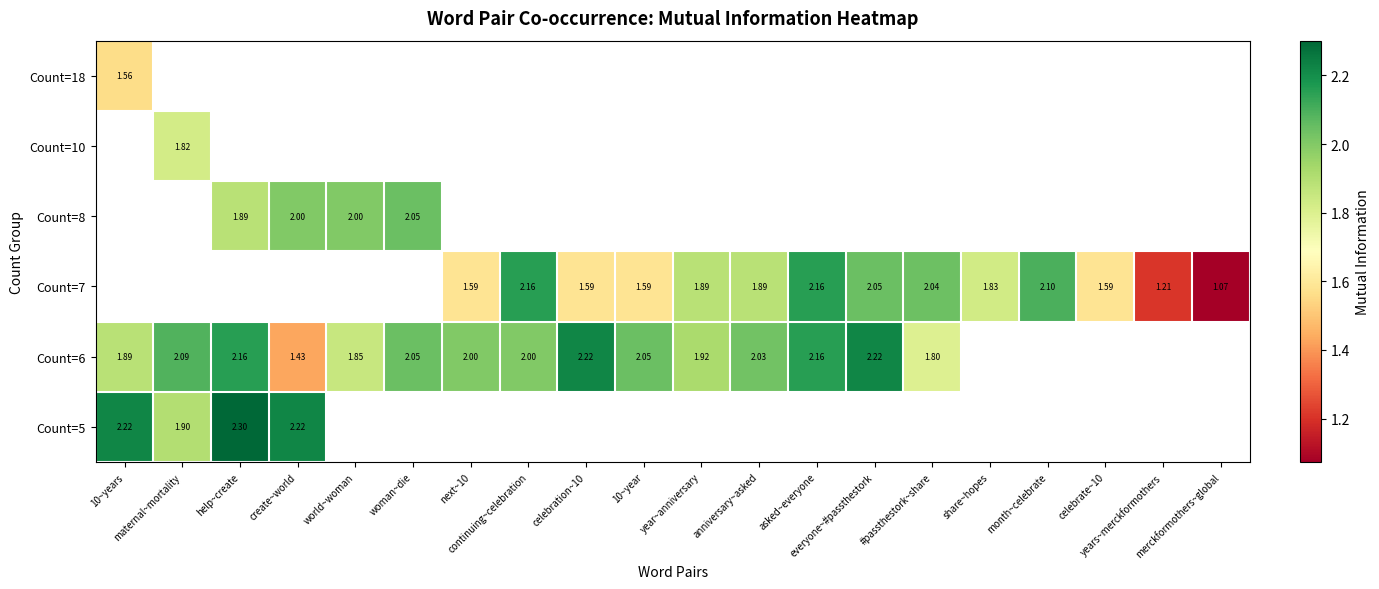

What is the greatest value displayed?

2.3